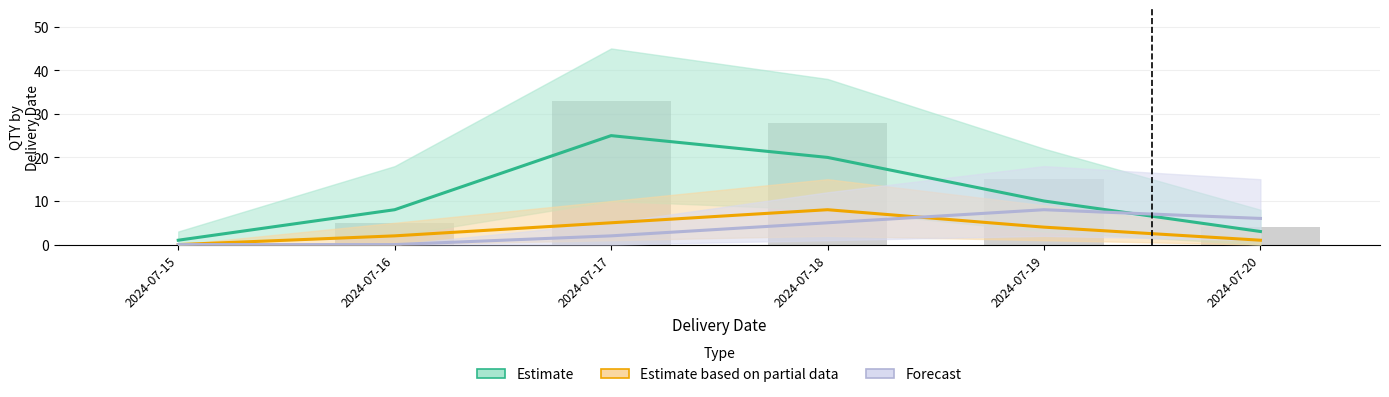

What is the maximum value for Estimate based on partial data?

8